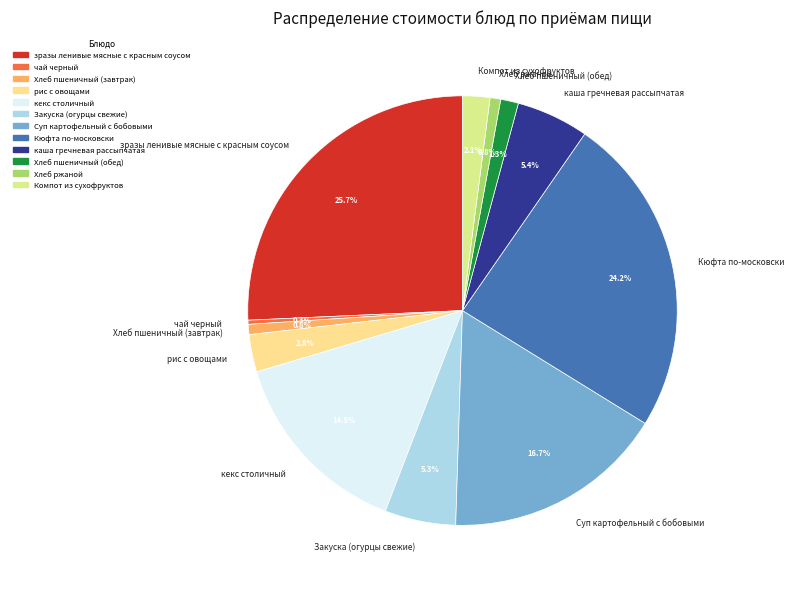

Which category has the biggest portion of the pie?

зразы ленивые мясные с красным соусом